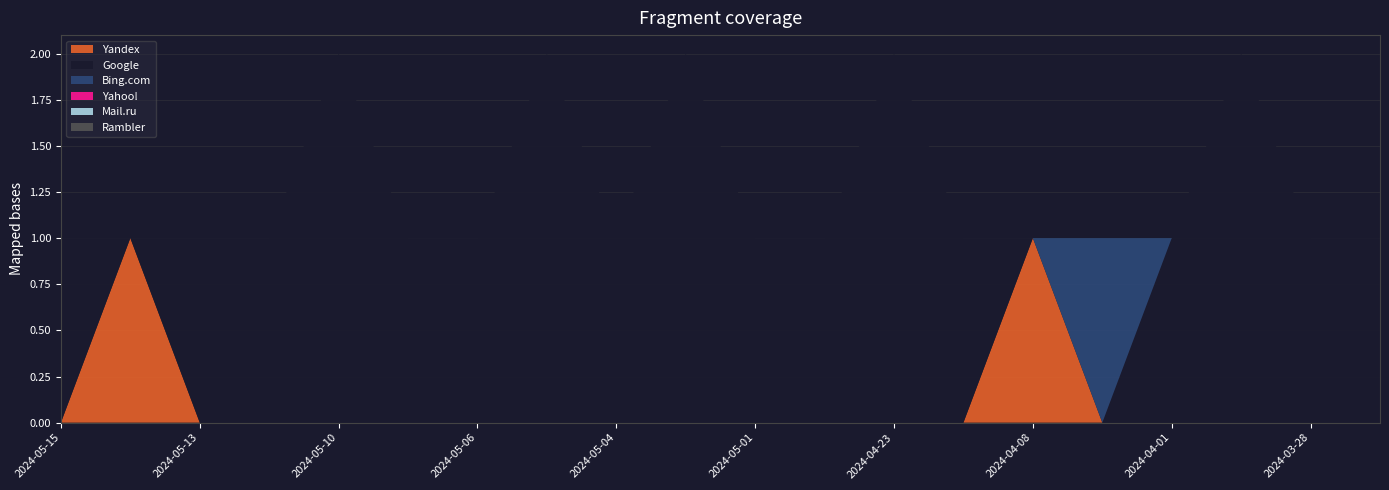

Reading right to left, what are all the values shown in this chart?

Yandex: 0	0	0	0	0	1	0	0	0	0	0	0	0	0	0	0	0	0	1	0
Google: 1	1	2	1	0	0	1	2	1	1	2	1	2	1	1	2	1	1	0	1
Bing.com: 0	0	0	0	1	0	0	0	0	0	0	0	0	0	0	0	0	0	0	0
Yahoo!: 0	0	0	0	0	0	0	0	0	0	0	0	0	0	0	0	0	0	0	0
Mail.ru: 0	0	0	0	0	0	0	0	0	0	0	0	0	0	0	0	0	0	0	0
Rambler: 0	0	0	0	0	0	0	0	0	0	0	0	0	0	0	0	0	0	0	0